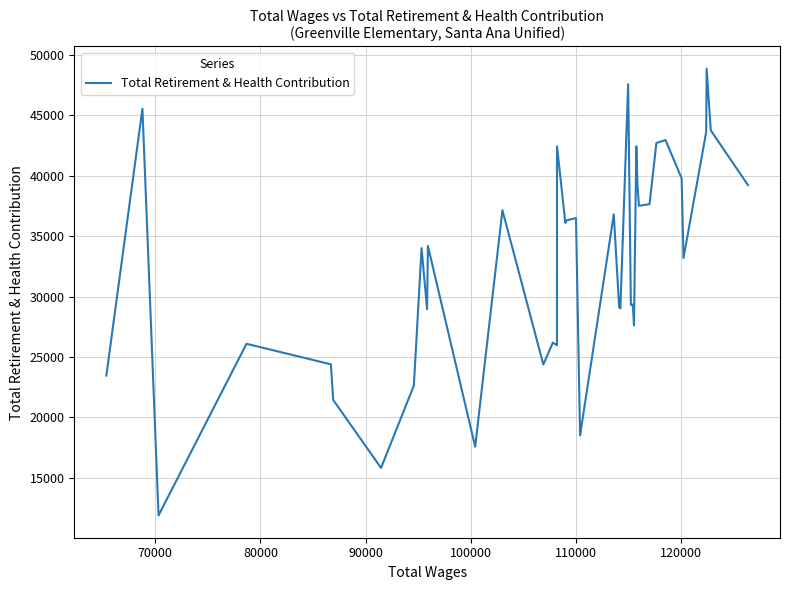

How many points are higher than both their immediate neighbors (excluding endpoints)?

14